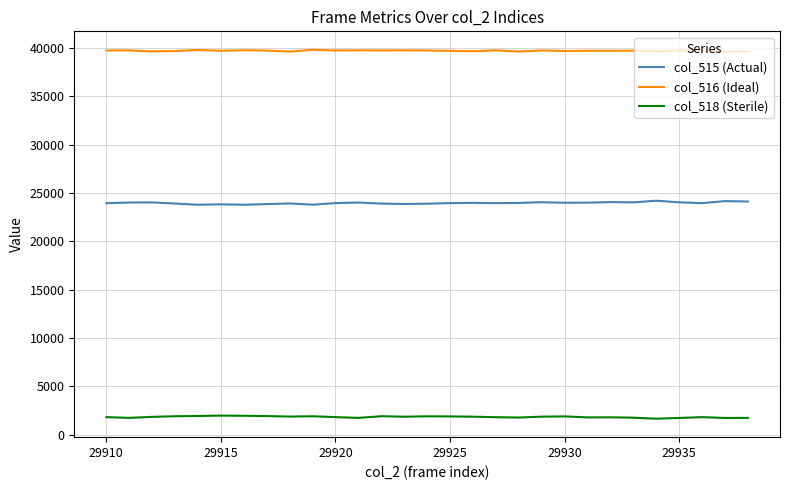

Rank the series by their average value, from lowest to highest.

col_518 (Sterile), col_515 (Actual), col_516 (Ideal)